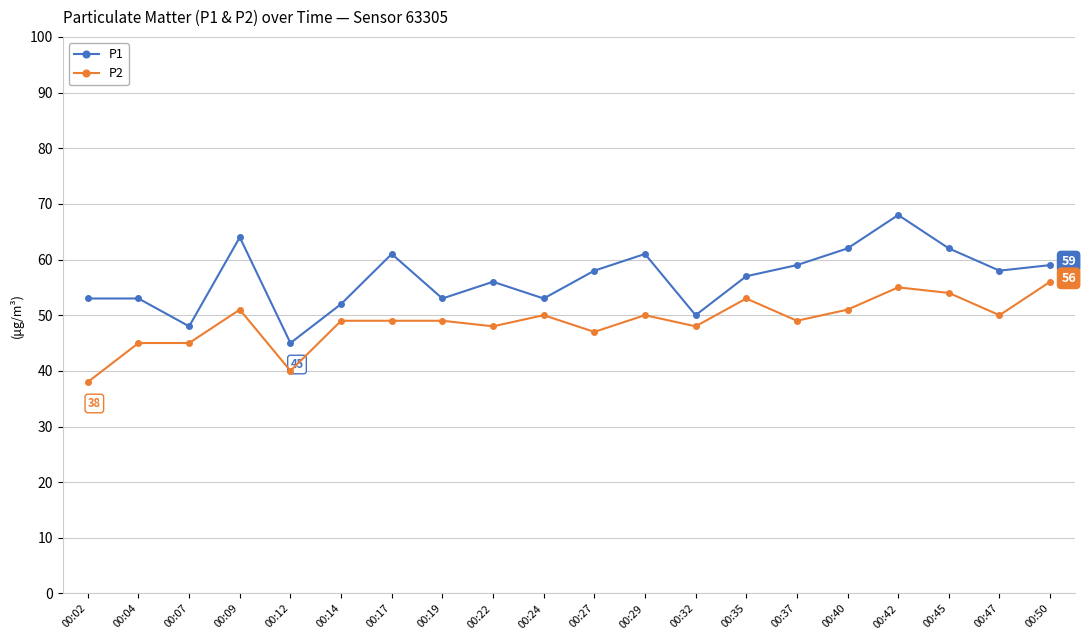

How many data points does each series have?

20